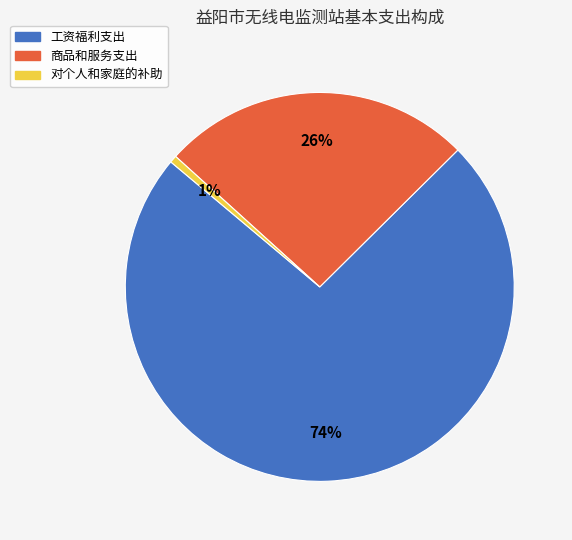

To the nearest percent, what is the difference between the 对个人和家庭的补助 and 商品和服务支出 slice percentages?

25%